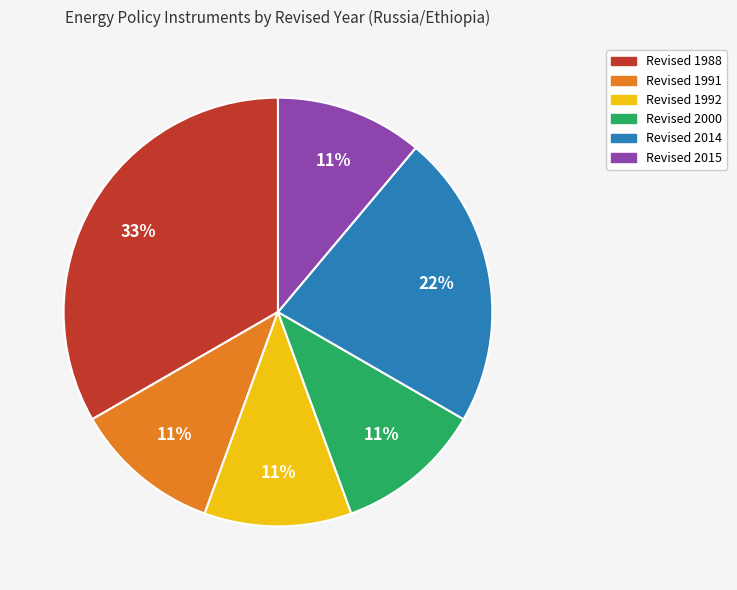

To the nearest percent, what is the average slice percentage?

17%